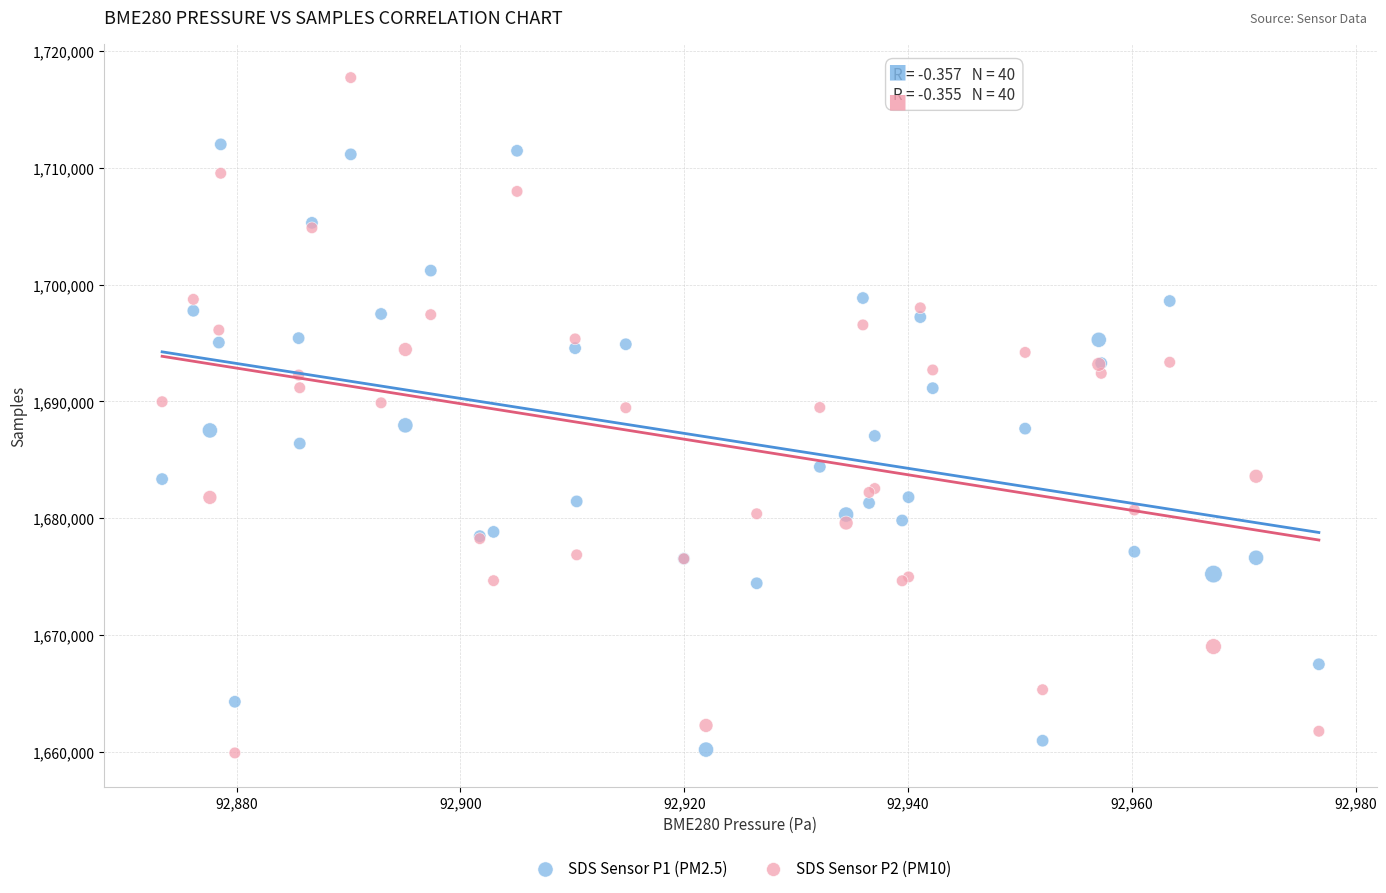

Which series has the widest spread of Y values?

SDS Sensor P2 (PM10)